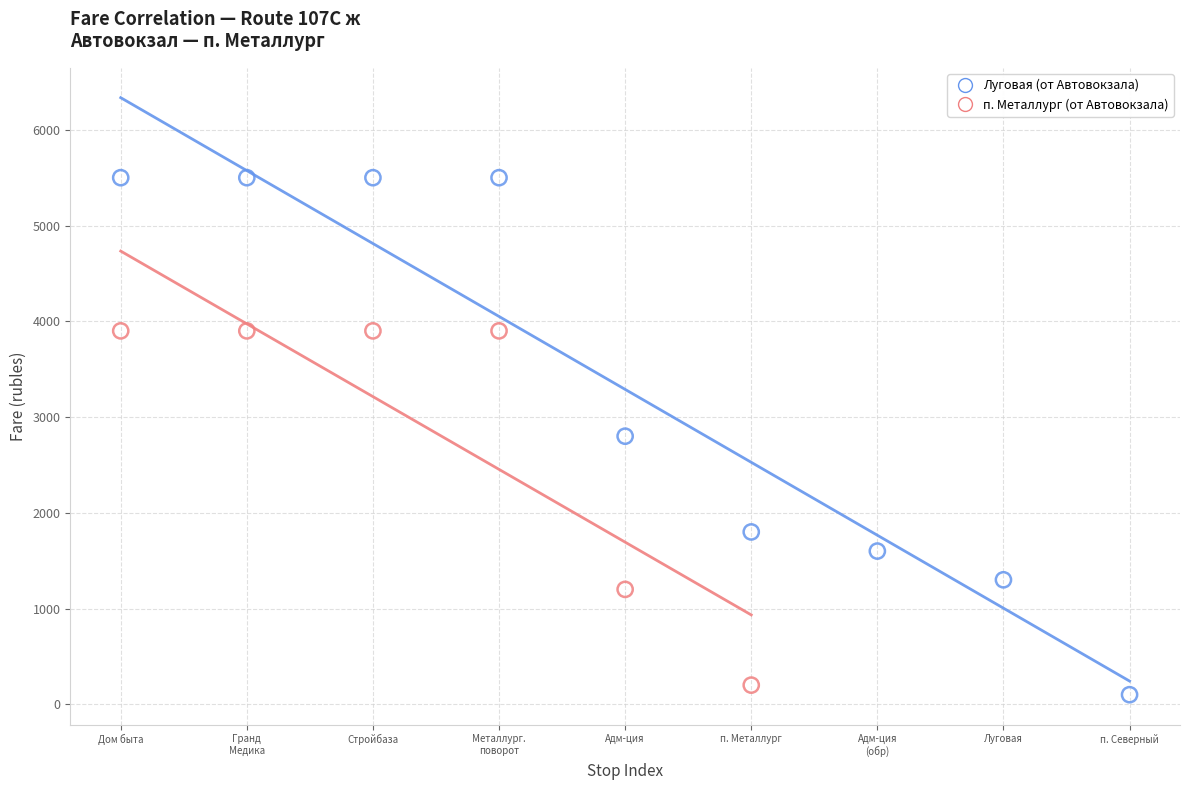

Which series has the largest Y range (max minus min)?

Луговая (от Автовокзала)